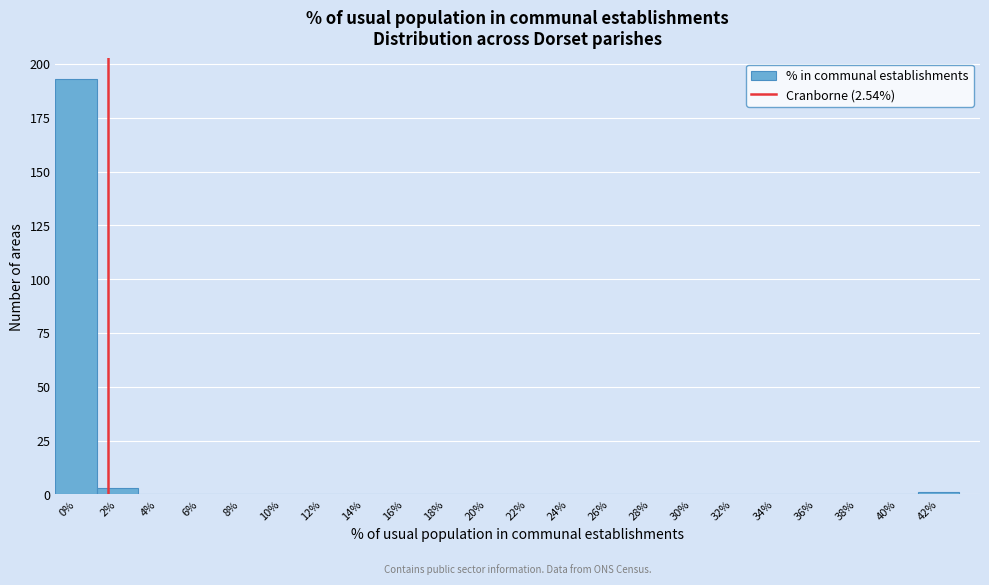

Reading left to right, list all the values displayed in this chart.

0%=193	2%=3	4%=0	6%=0	8%=0	10%=0	12%=0	14%=0	16%=0	18%=0	20%=0	22%=0	24%=0	26%=0	28%=0	30%=0	32%=0	34%=0	36%=0	38%=0	40%=0	42%=1